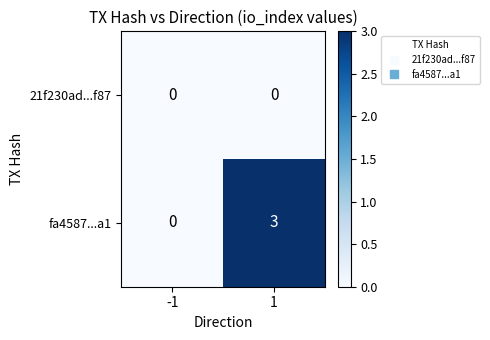

Which series has the largest total across all categories?

fa4587...a1